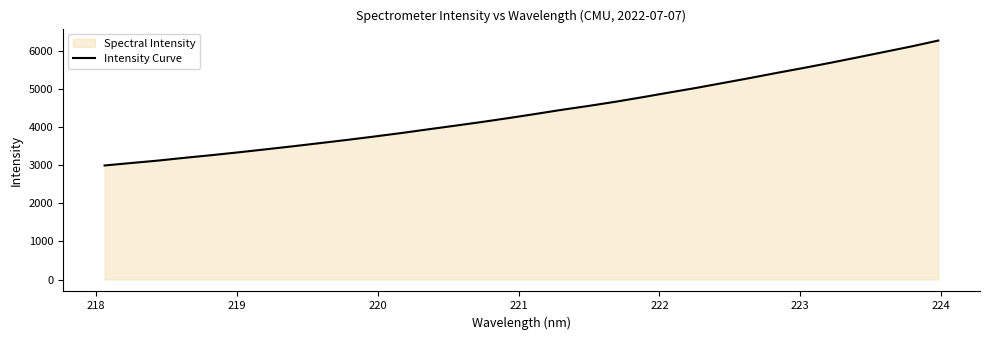

What is the smallest value displayed?

2995.6